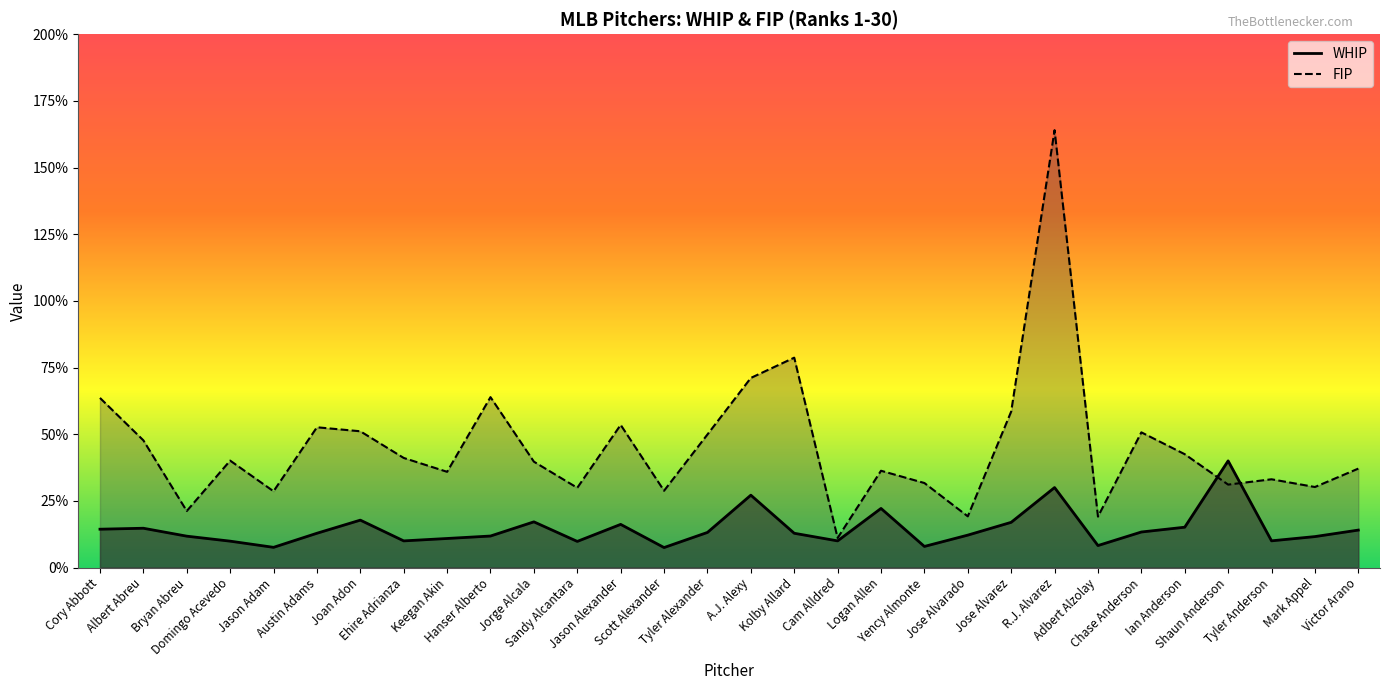

The FIP series shows 11.9 at A.J. Alexy. True or false?

False